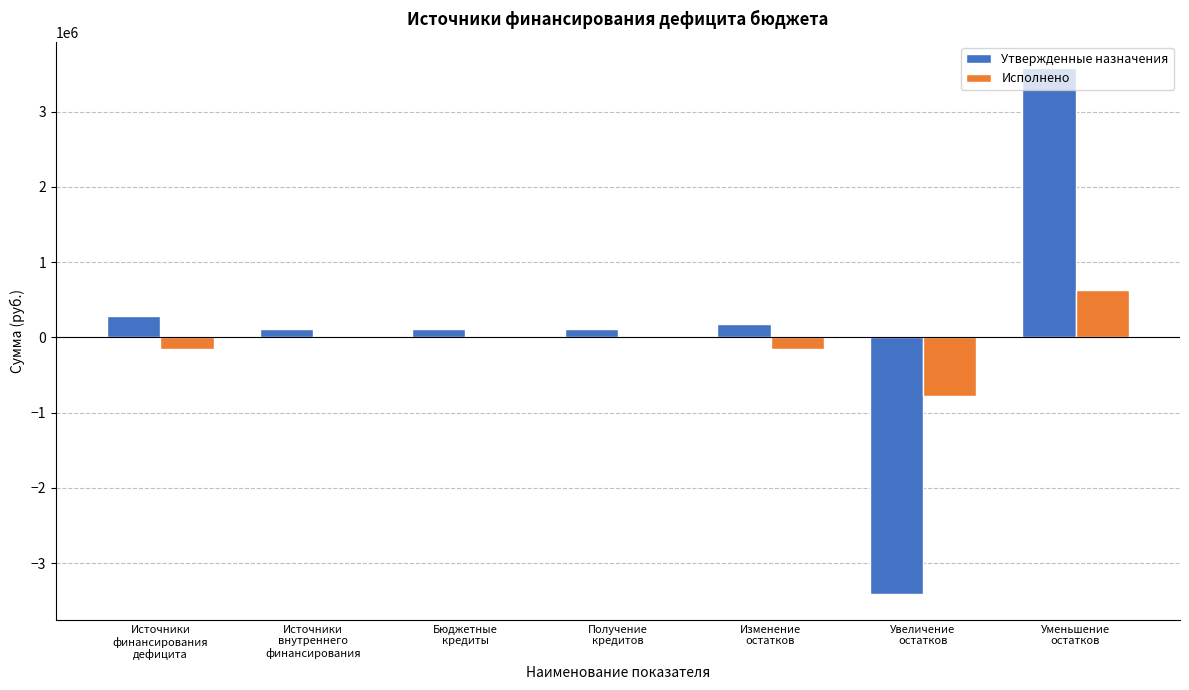

How many groups of bars are there?

7